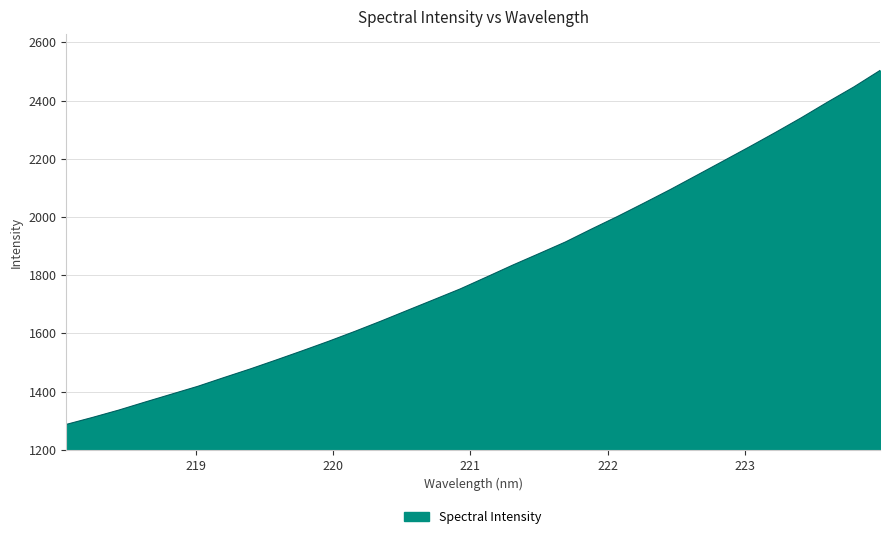

True or false: there are more than 0 points higher than both neighbors.

False